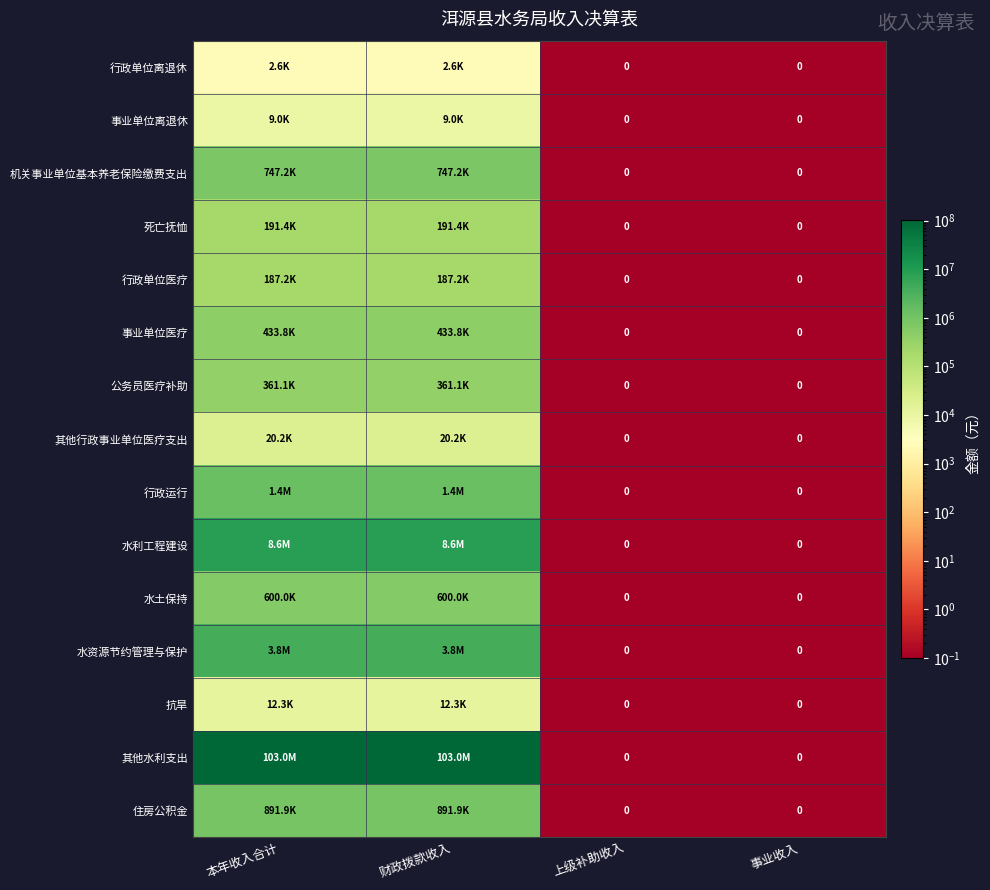

Which category has the highest value across all series?

本年收入合计